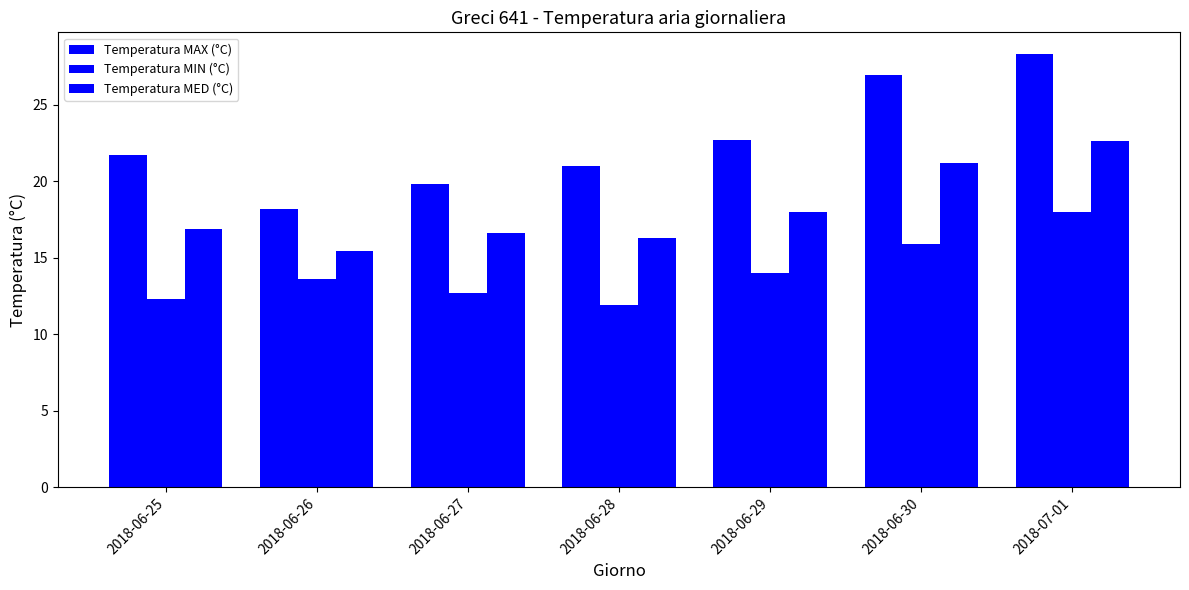

At 2018-06-25, list the series in order from smallest to largest.

Temperatura MIN (°C), Temperatura MED (°C), Temperatura MAX (°C)